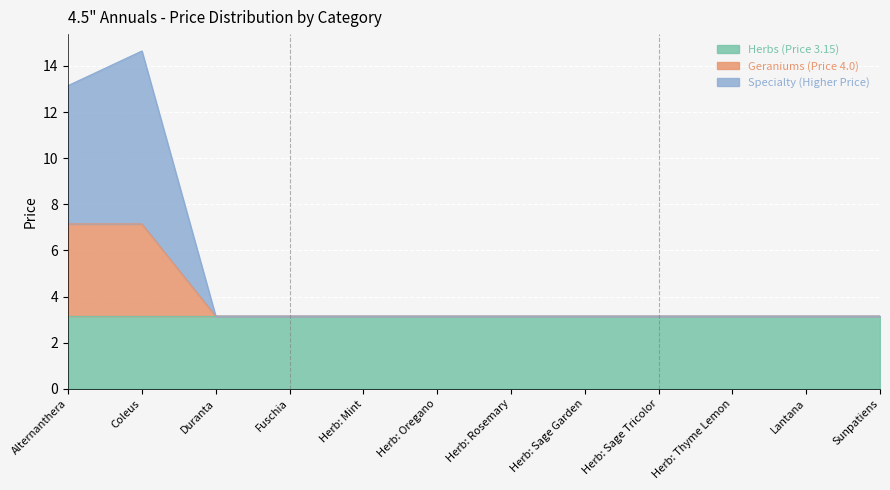

True or false: Specialty (Higher Price) has more than 2 points higher than both neighbors.

False